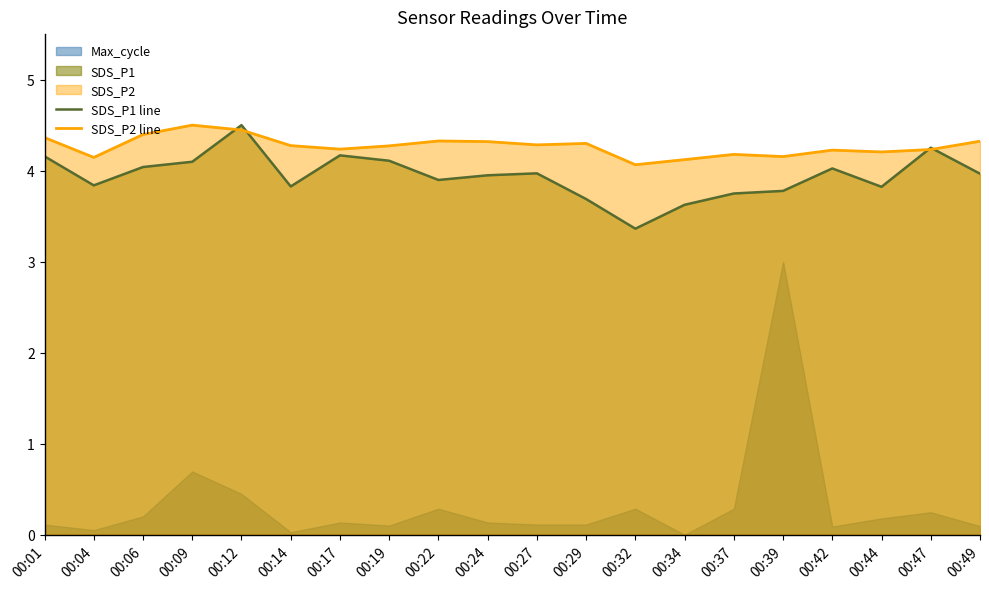

Which category has the highest value in the SDS_P2 line series?

00:09